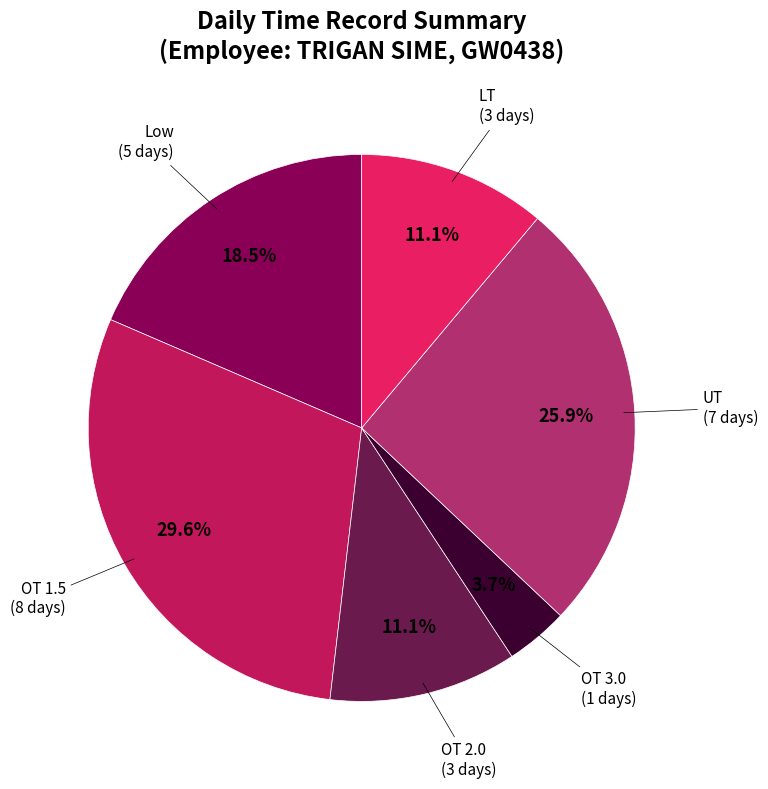

Which slice is the largest?

OT 1.5